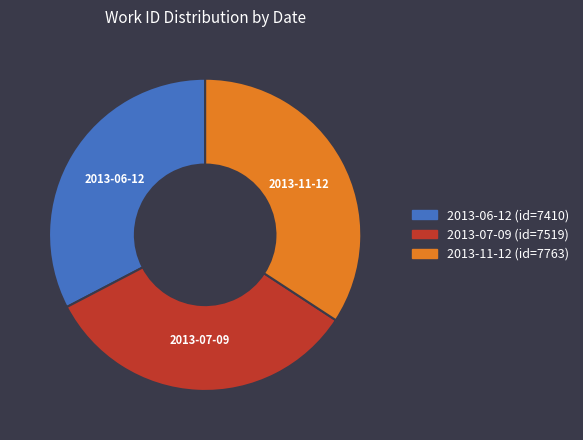

Does 2013-11-12 account for over 50% of the chart?

No